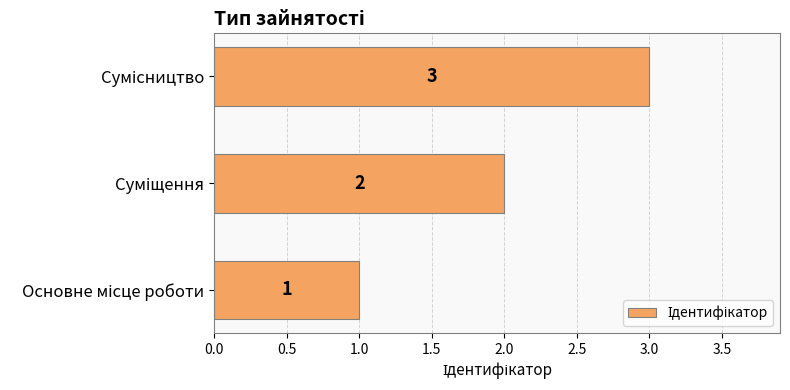

What is the greatest value displayed?

3